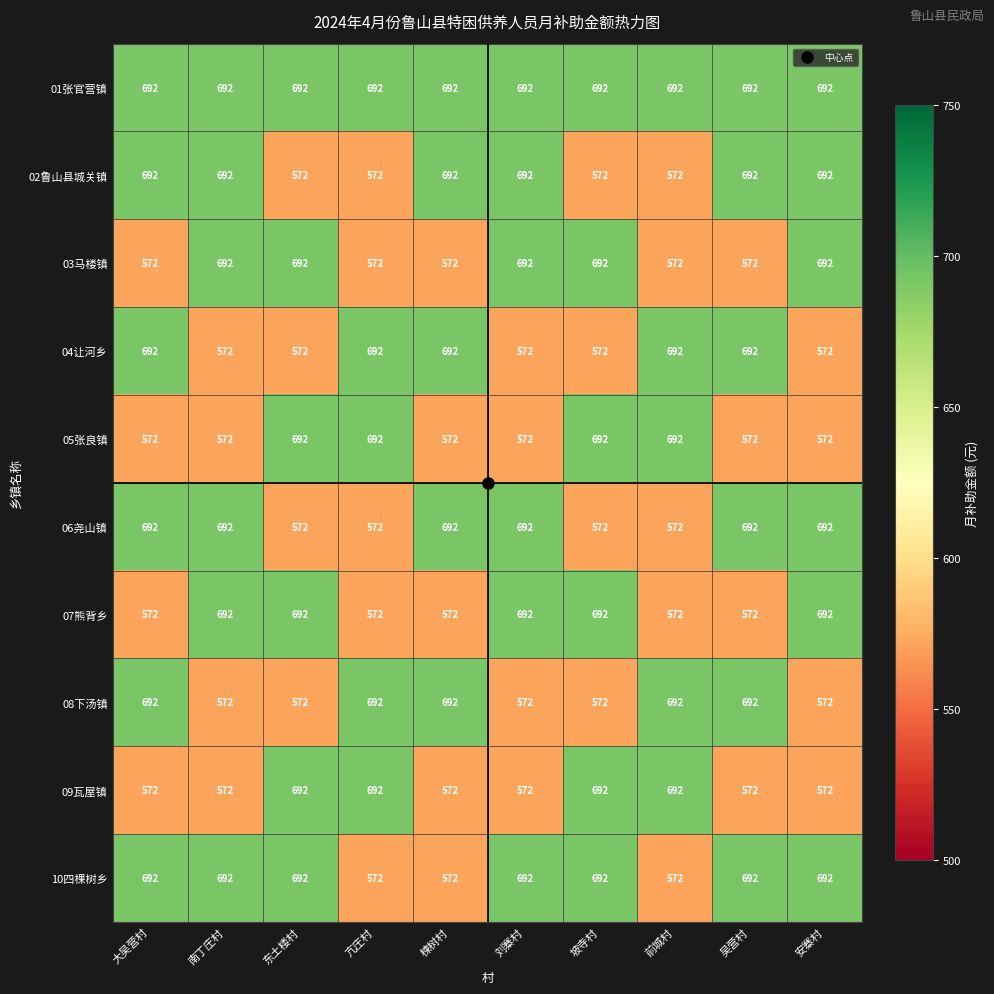

How many data points in 05张良镇 are above 572?

4